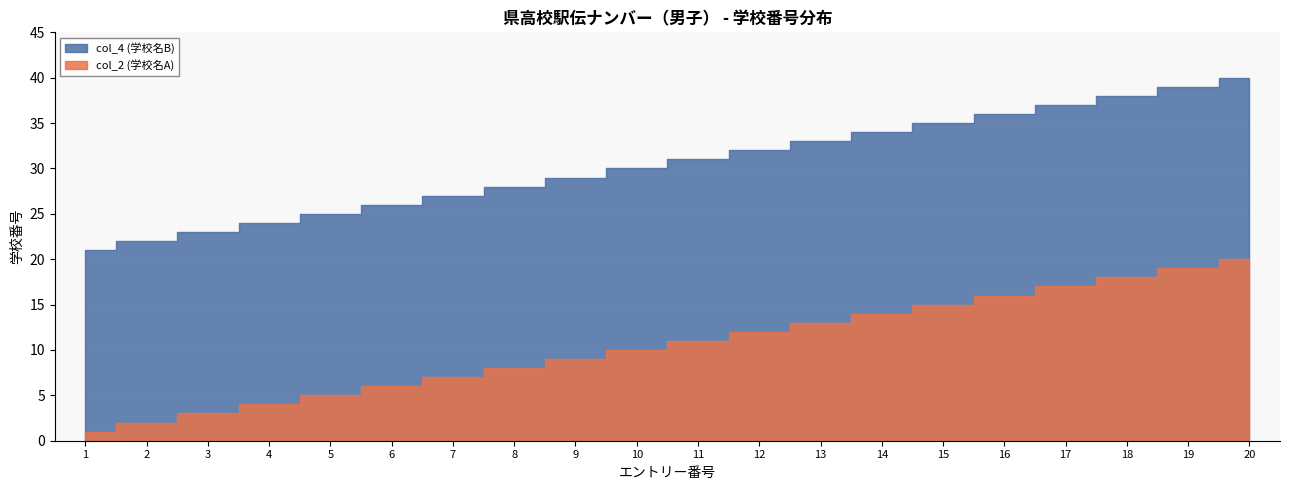

True or false: col_4 (学校名B) has a value of 56 at 17.

False